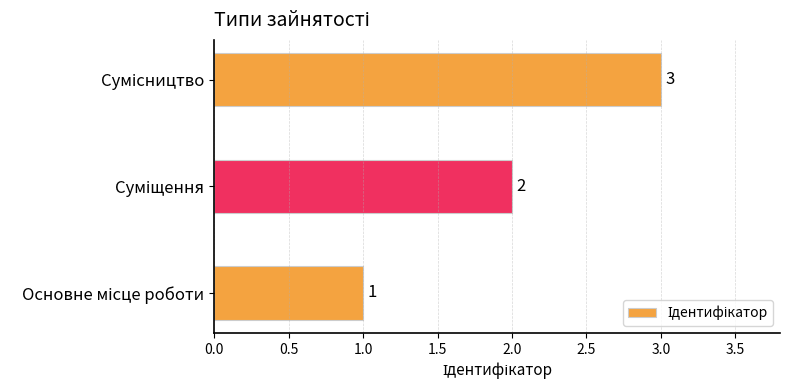

What is the difference between the maximum and second lowest values?

1